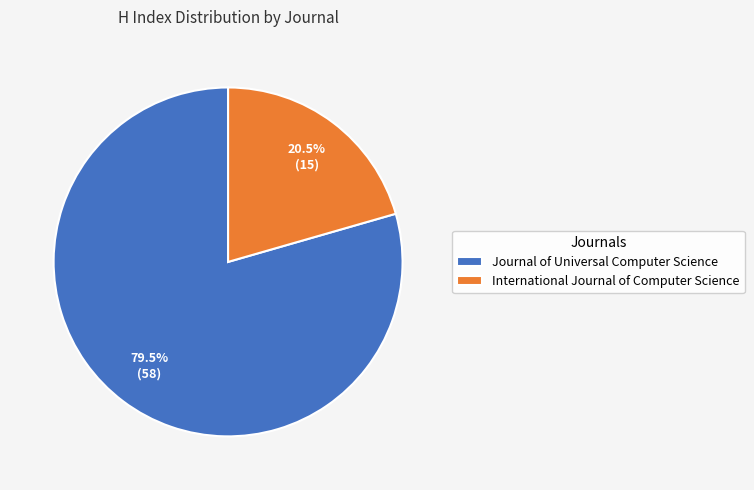

Which slice represents more than half of the pie?

Journal of Universal Computer Science